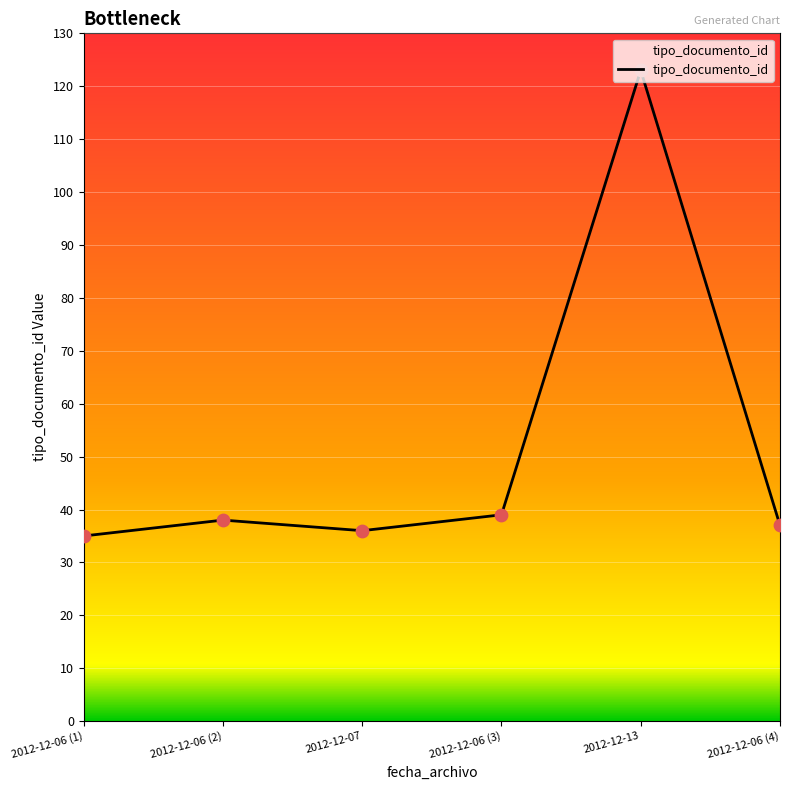

What is the change in value from 2012-12-06 (3) to 2012-12-13?

+84